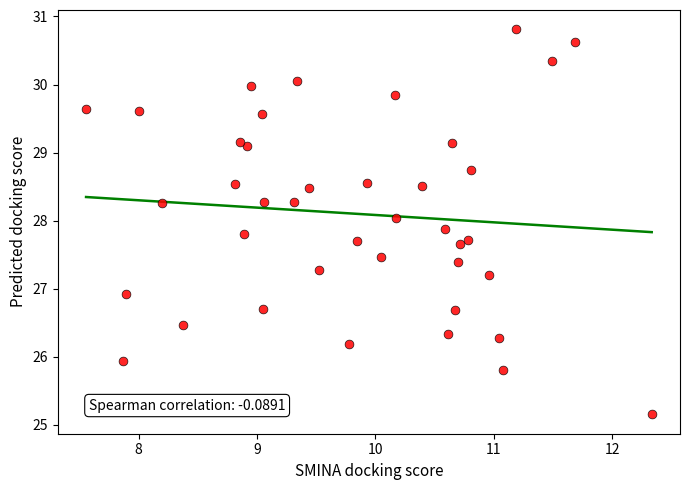

What is the range of Y values (max minus min)?

5.7